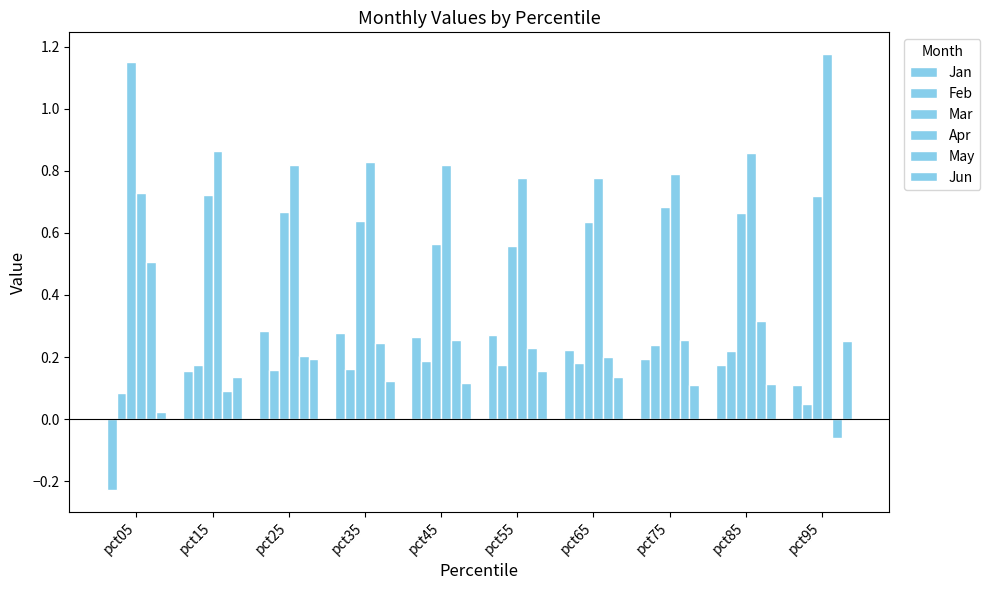

How many data points in Jan are less than 0?

1